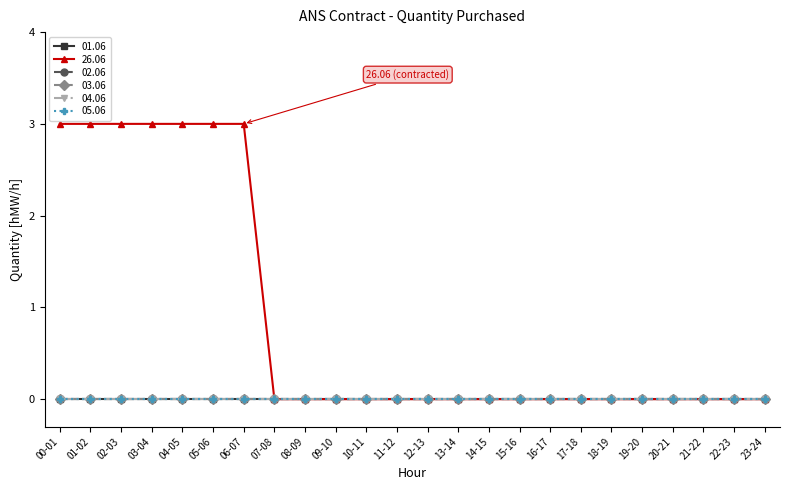

True or false: 01.06 and 04.06 cross at least once.

False